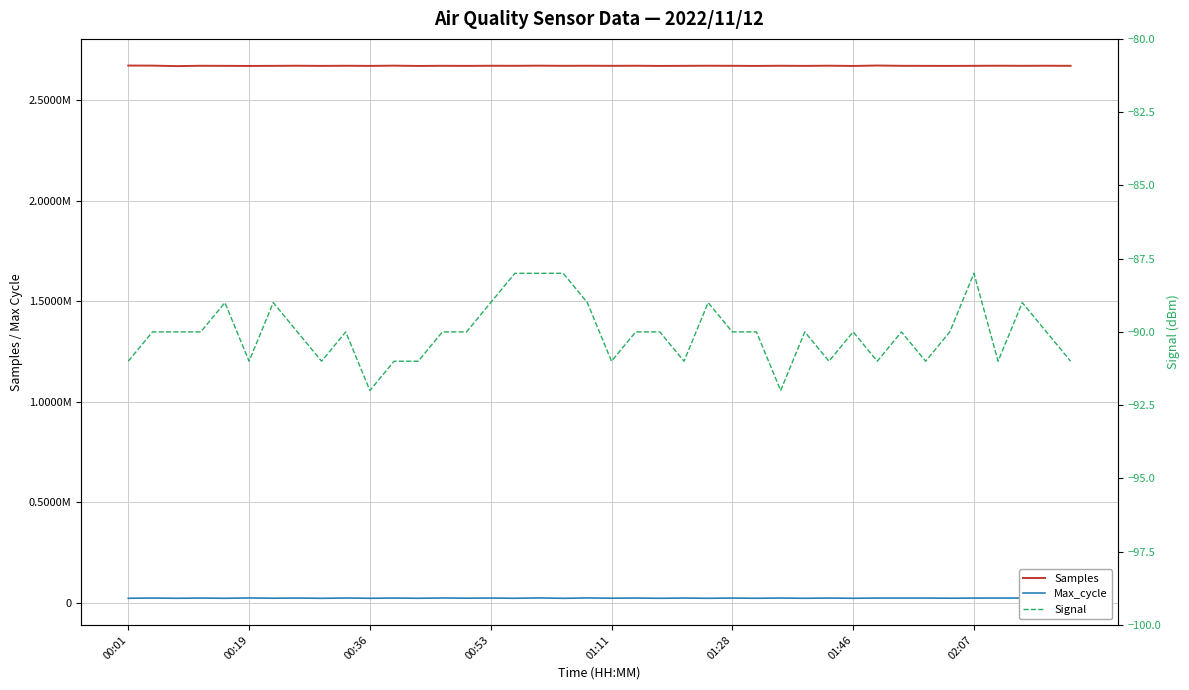

What is the sum of all Max_cycle values?

875044